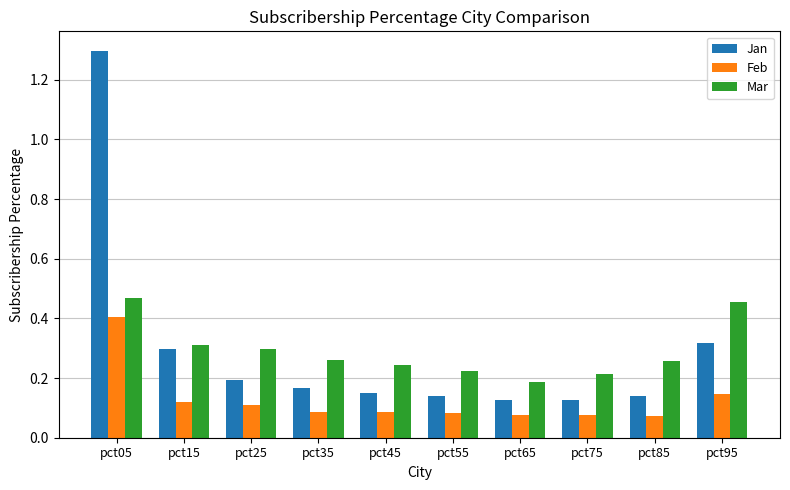

Which category has the highest value across all series?

pct05